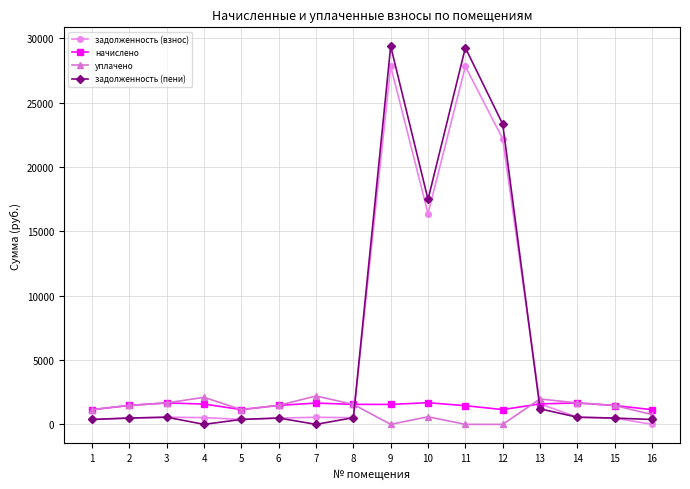

What are all the series names shown in the legend?

задолженность (взнос), начислено, уплачено, задолженность (пени)